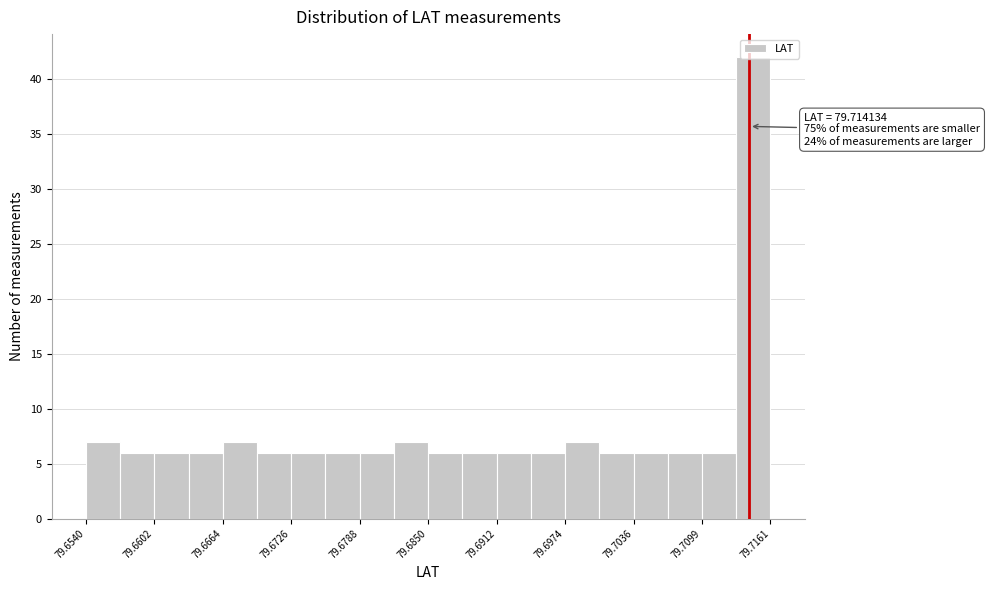

Around what value on the x-axis is the tallest bar? Give the approximate position of its centre, as read against the axis.

79.715